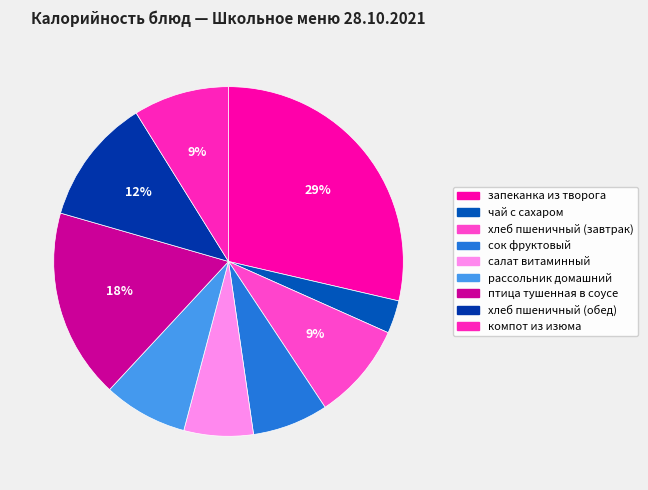

Rank the categories by value from lowest to highest.

чай с сахаром, салат витаминный, сок фруктовый, рассольник домашний, компот из изюма, хлеб пшеничный (завтрак), хлеб пшеничный (обед), птица тушенная в соусе, запеканка из творога